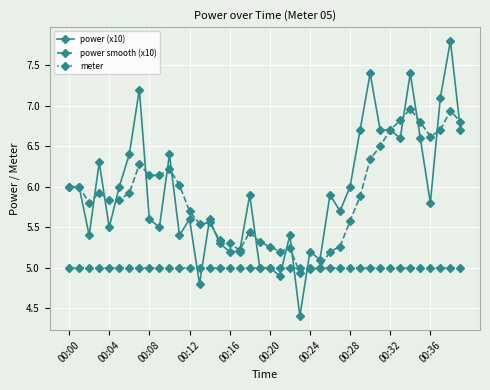

How many series are shown in this chart?

3